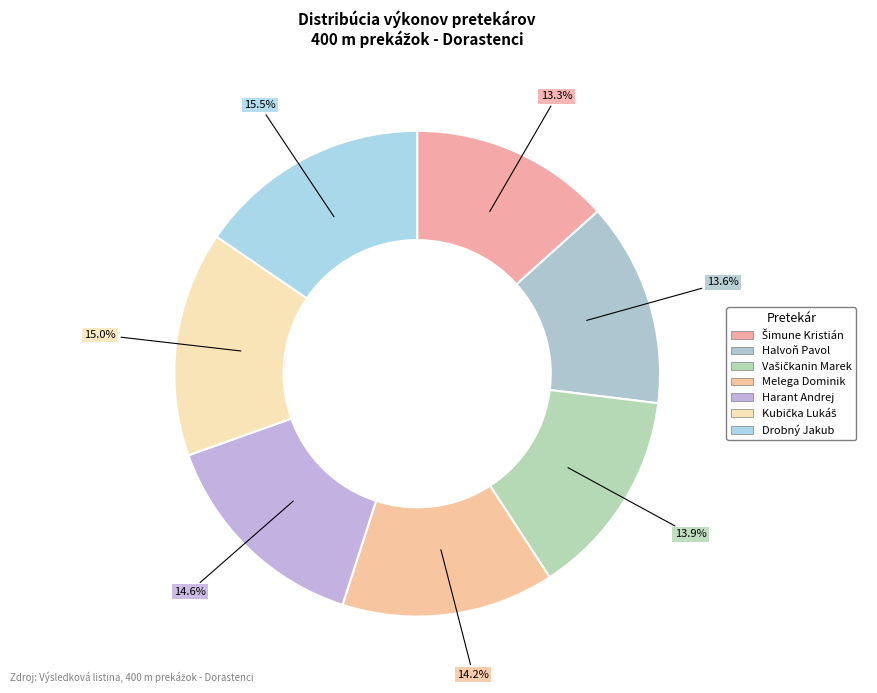

Count the number of slices in the pie.

7